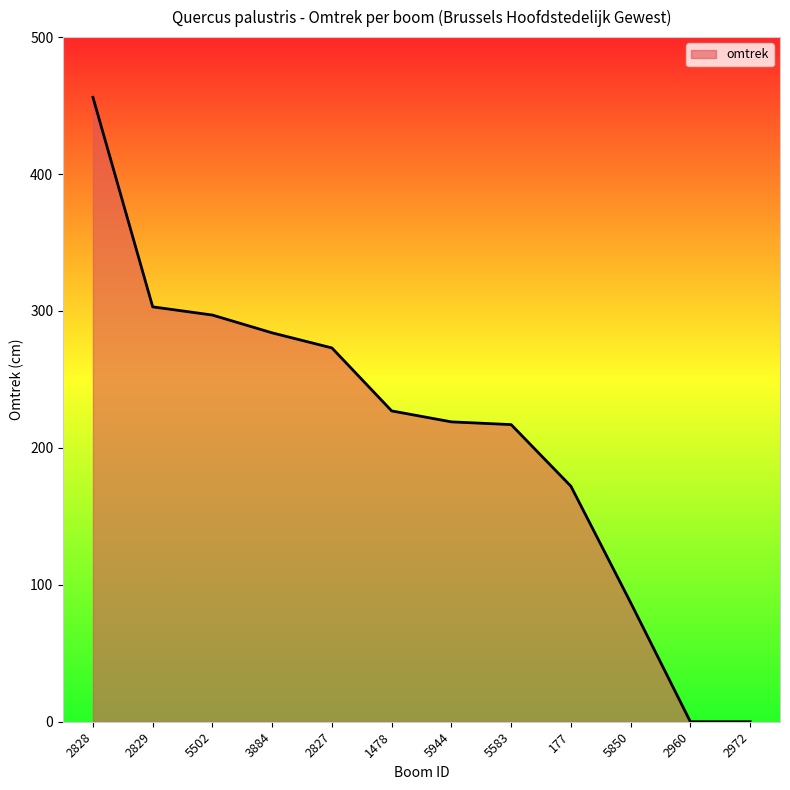

Is it true that the value at 5850 is 87?

True